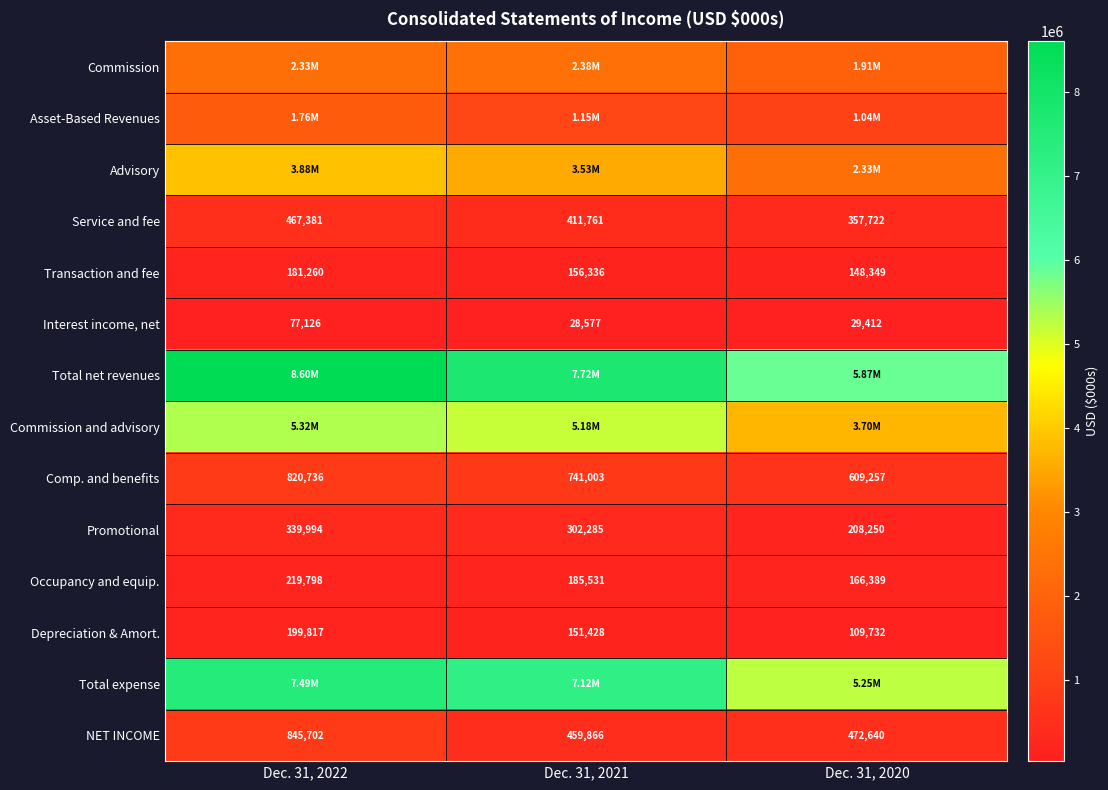

What is the sum of the Transaction and fee values at Dec. 31, 2020 and Dec. 31, 2021?

304685